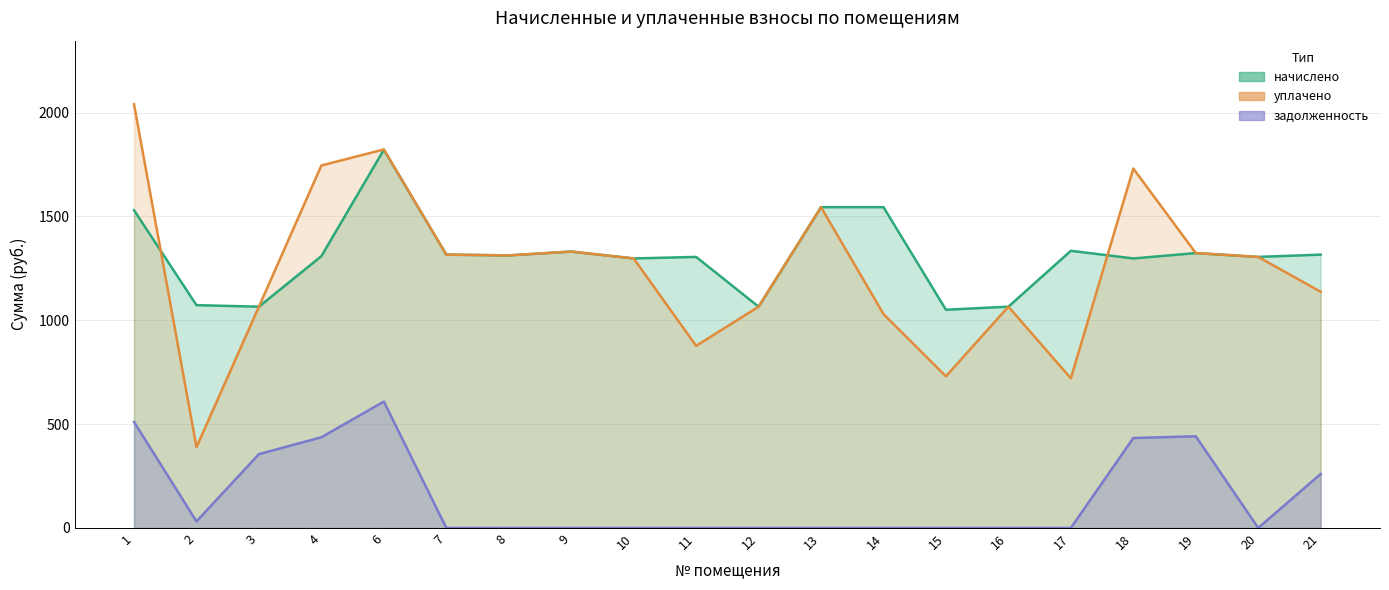

Reading right to left, extract all data points from this chart.

начислено: 21=1316.2	20=1305.2	19=1323.6	18=1297.8	17=1334.7	16=1065.5	15=1050.8	14=1544.8	13=1544.8	12=1065.5	11=1305.2	10=1297.8	9=1331.0	8=1312.6	7=1316.2	6=1821.4	4=1308.9	3=1065.5	2=1072.9	1=1530.1
уплачено: 21=1137.3	20=1305.2	19=1324.0	18=1730.9	17=720.6	16=1065.5	15=730.3	14=1029.9	13=1544.8	12=1065.3	11=877.1	10=1297.8	9=1331.0	8=1312.6	7=1316.2	6=1822.8	4=1745.6	3=1065.8	2=389.1	1=2040.6
задолженность: 21=259.8	20=0.0	19=441.5	18=433.1	17=0.0	16=0.0	15=0.0	14=0.0	13=0.0	12=0.0	11=0.0	10=0.0	9=0.0	8=0.0	7=0.0	6=608.6	4=436.7	3=355.5	2=31.4	1=510.5